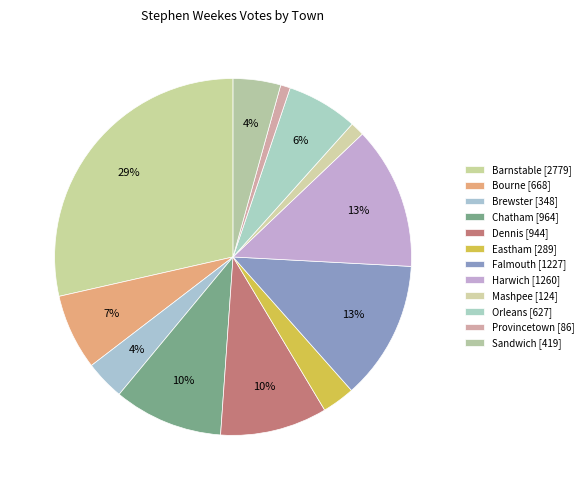

The Falmouth slice represents 3% of the pie. True or false?

False